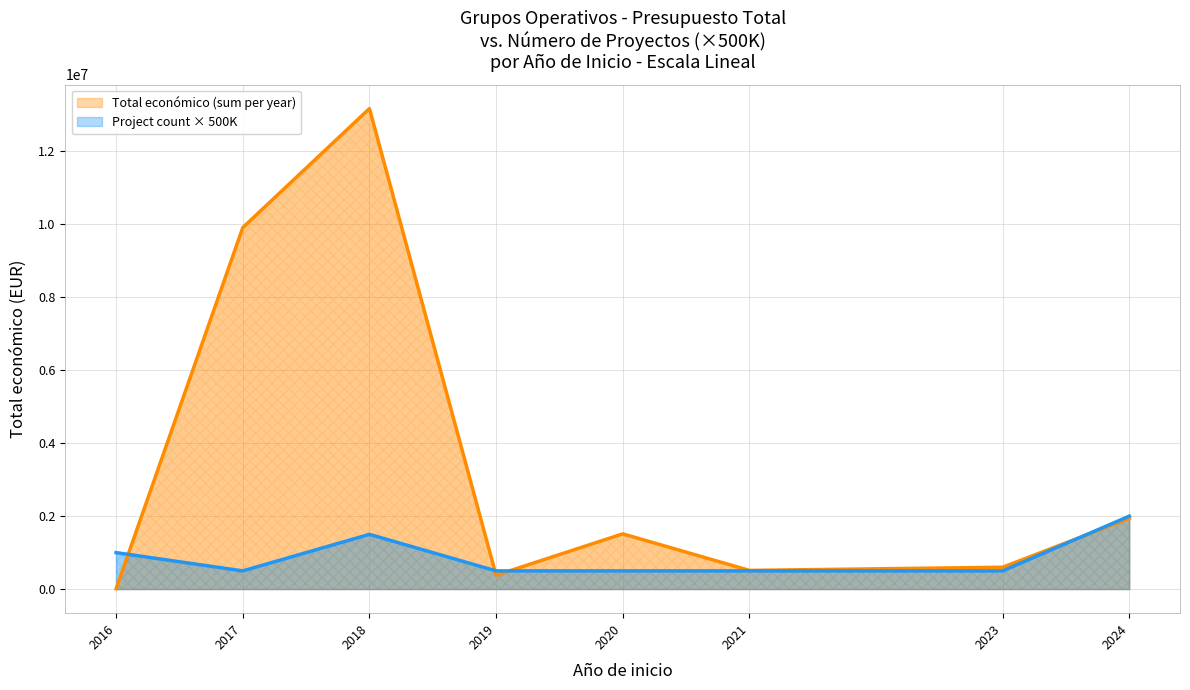

Which series has the largest total across all categories?

Total económico (sum per year)